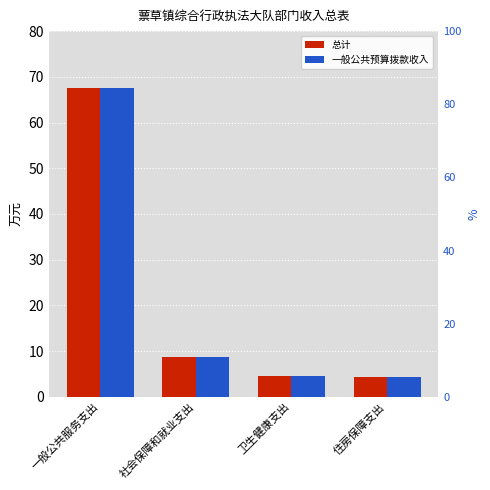

Reading left to right, transcribe all the data shown in this chart.

总计: 67.5	8.8	4.5	4.4
一般公共预算拨款收入: 67.5	8.8	4.5	4.4